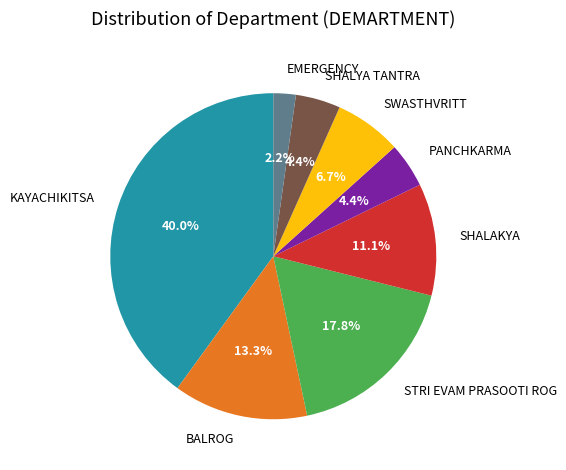

Which slice is the smallest?

EMERGENCY